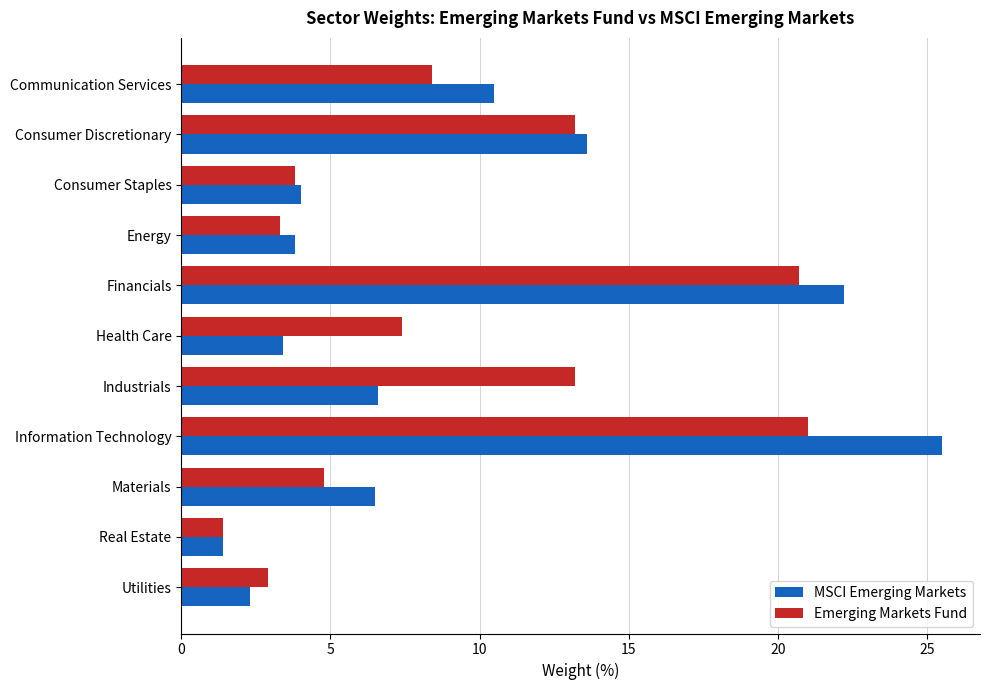

What is the difference between the maximum and minimum values in the Emerging Markets Fund series?

19.6